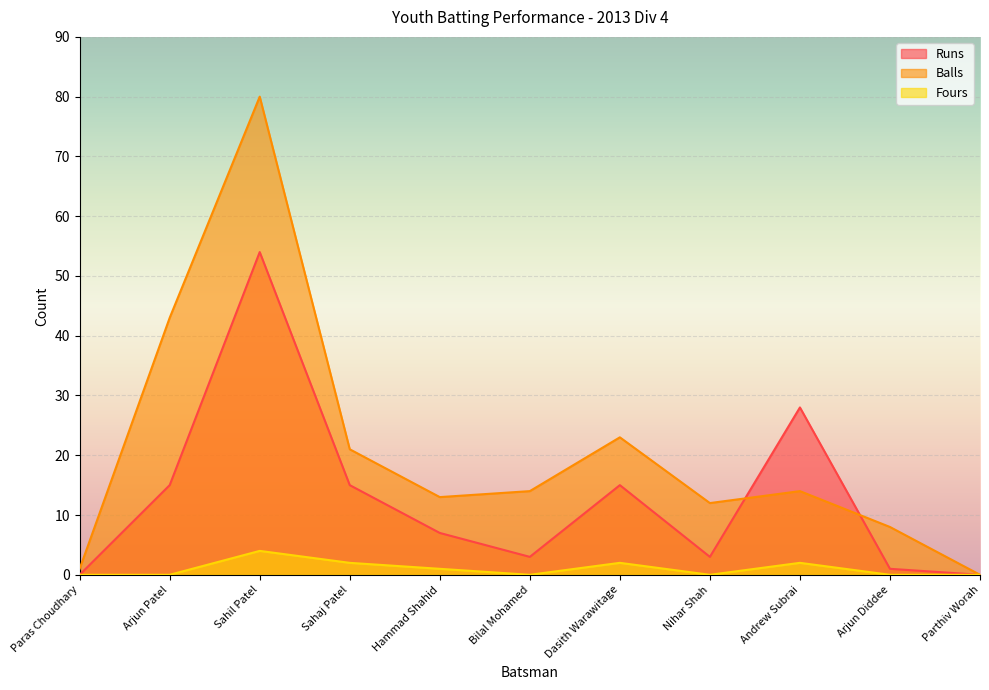

Reading left to right, extract all data points from this chart.

Runs: 0	15	54	15	7	3	15	3	28	1	0
Balls: 1	43	80	21	13	14	23	12	14	8	0
Fours: 0	0	4	2	1	0	2	0	2	0	0